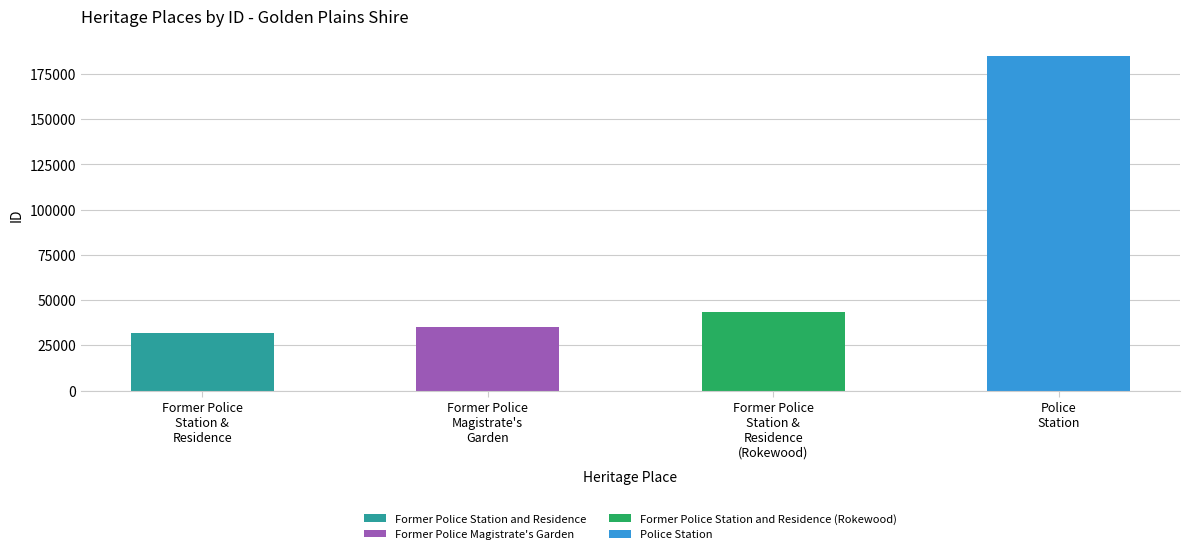

What is the change in value from Former Police Station and Residence (Rokewood) to Police Station?

+141596